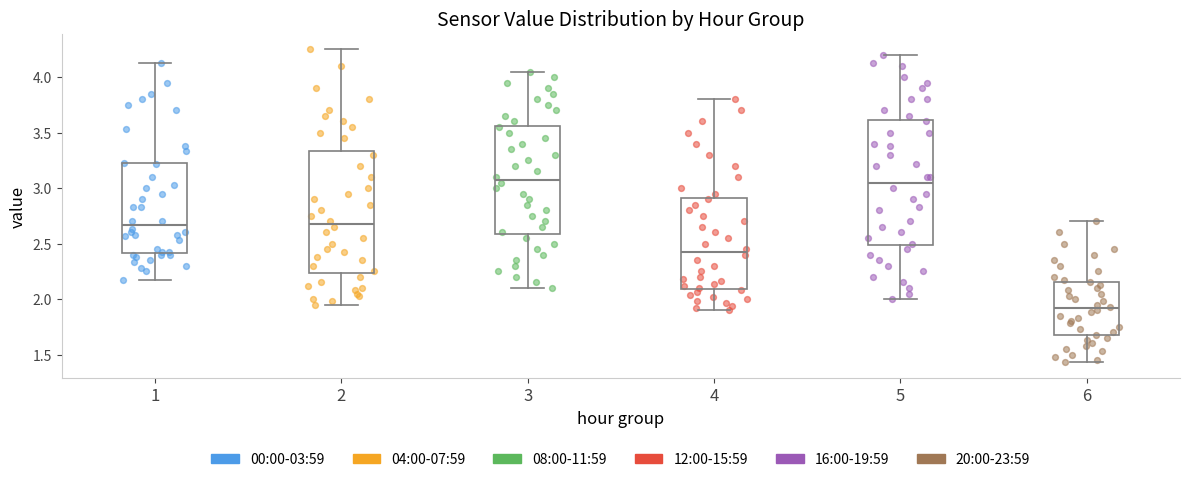

Reading left to right, read every box against the y-axis: the position of its median line, the range the box covers, and the ends of its whiskers. The values are not printed on the chart, so give them approximately, as read against the axis.

1: median 2.65, box 2.40 to 3.20, whiskers 2.15 to 4.15
2: median 2.70, box 2.25 to 3.35, whiskers 1.95 to 4.25
3: median 3.10, box 2.60 to 3.55, whiskers 2.10 to 4.05
4: median 2.45, box 2.10 to 2.90, whiskers 1.90 to 3.80
5: median 3.05, box 2.50 to 3.60, whiskers 2.00 to 4.20
6: median 1.90, box 1.65 to 2.15, whiskers 1.45 to 2.70